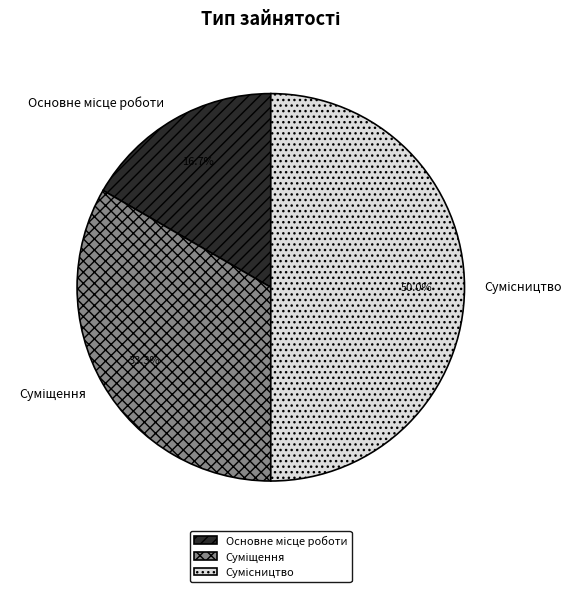

Count the number of slices in the pie.

3